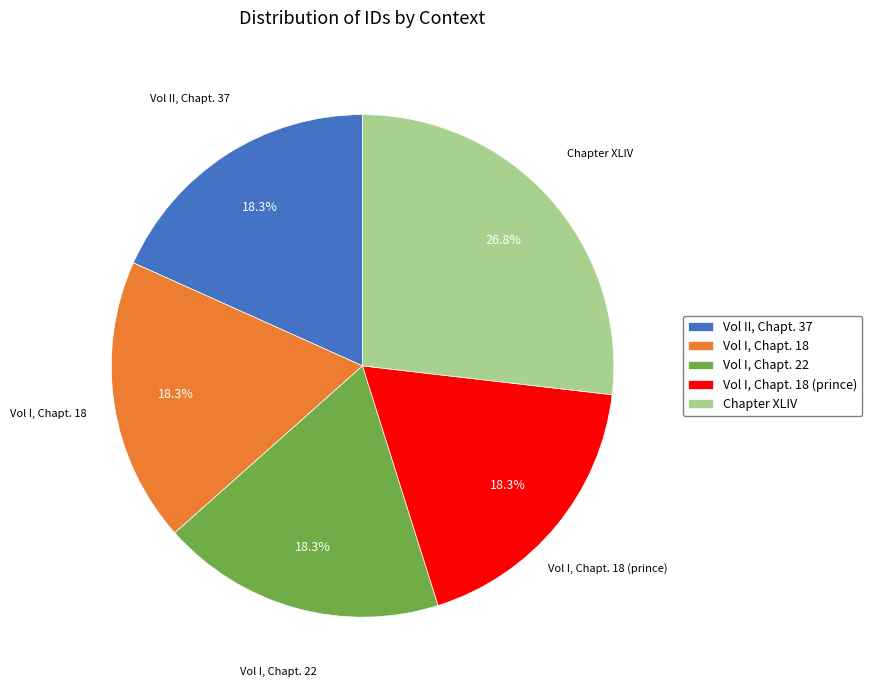

What percentage is NOT represented by Vol I, Chapt. 18 (prince)?

81.7%